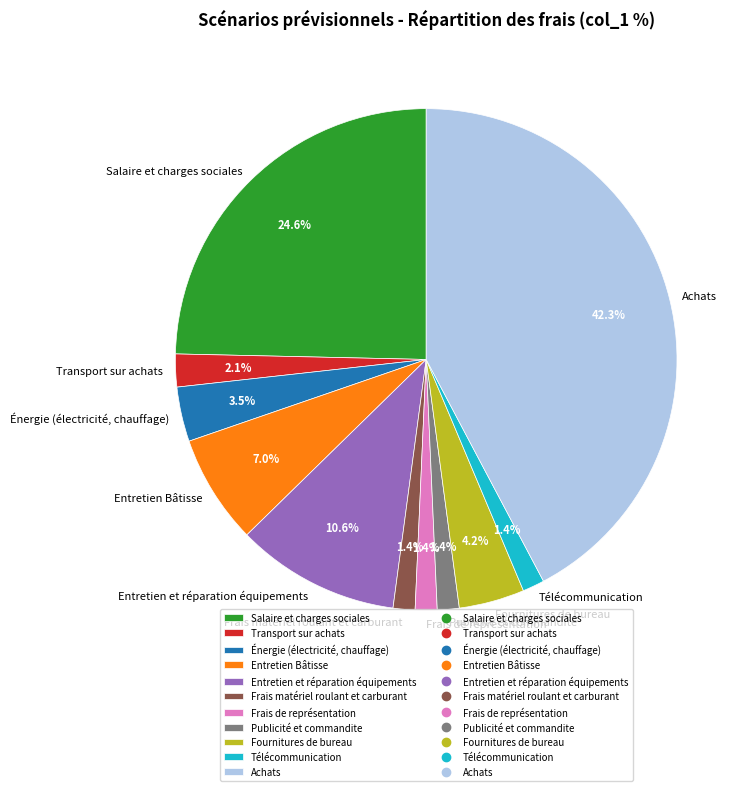

The Entretien Bâtisse slice represents 7% of the pie. True or false?

True